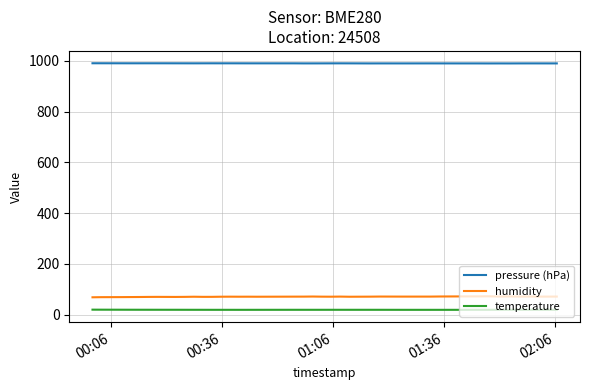

Which series has the largest total across all categories?

pressure (hPa)